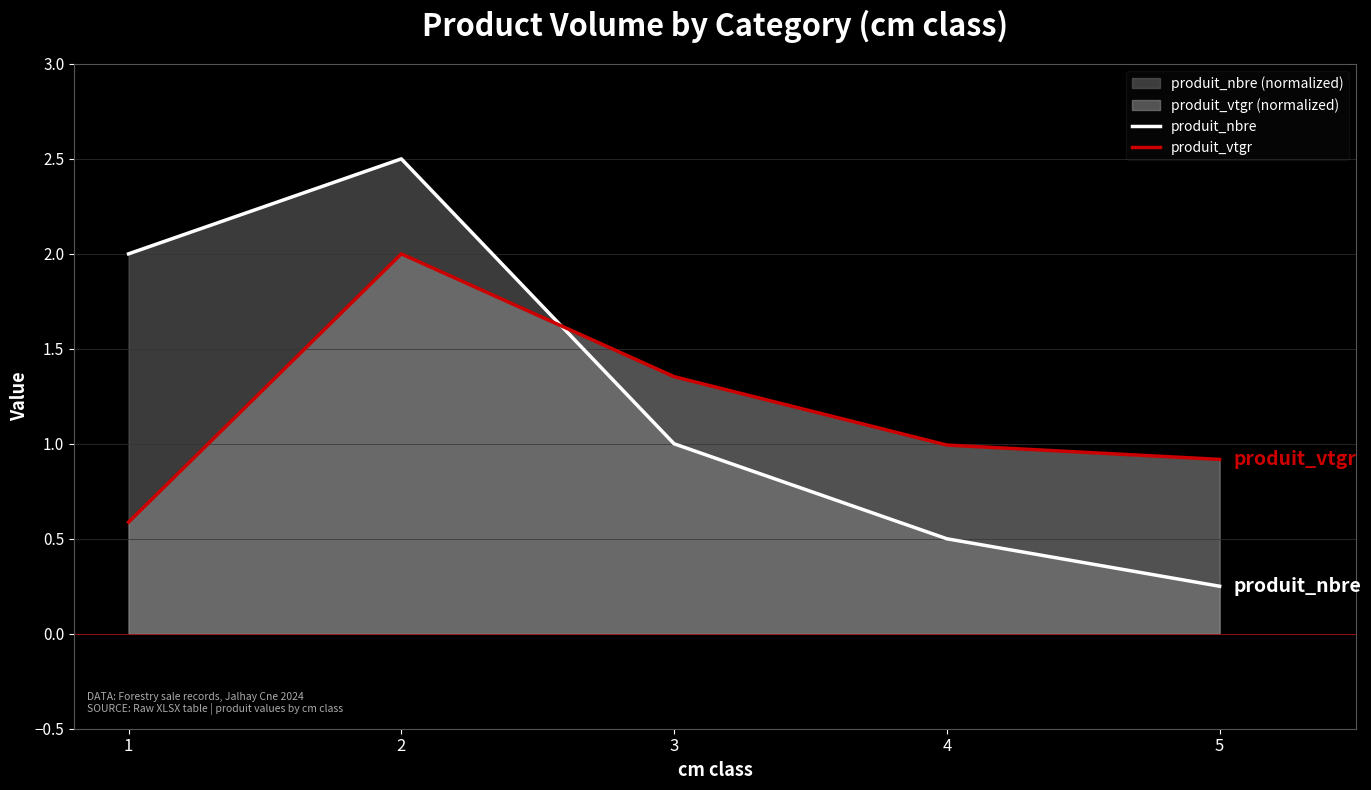

Between 3 and 5, which is larger?

3